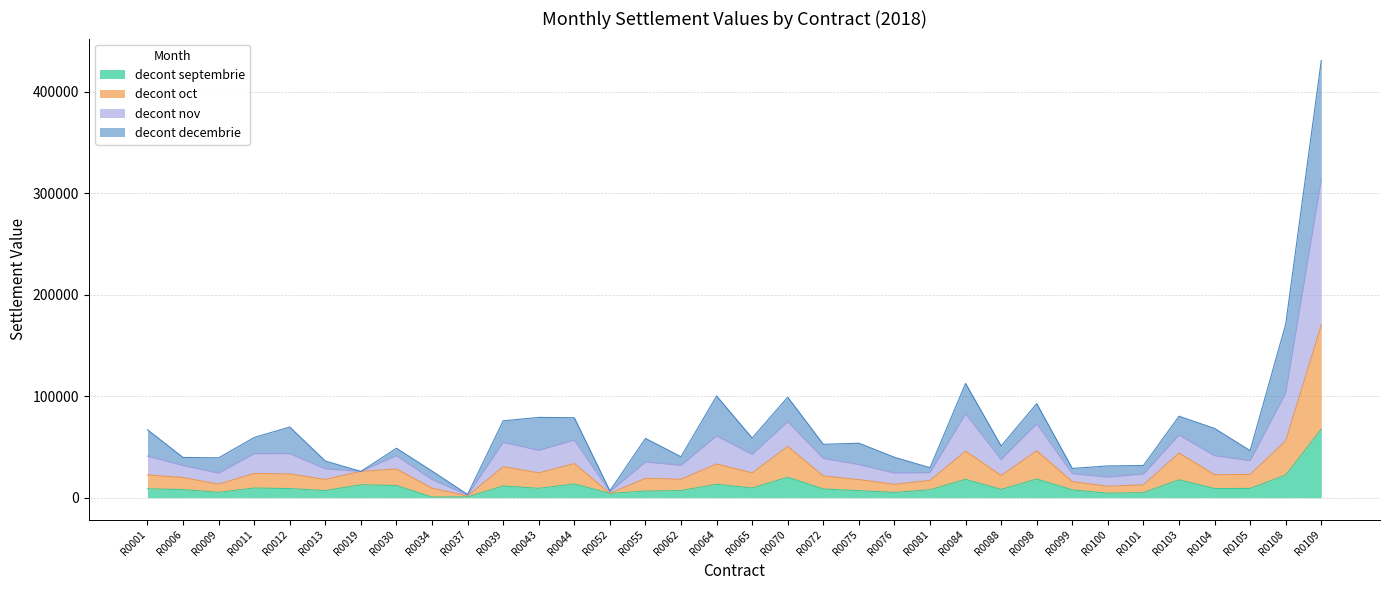

What is the smallest value displayed?

594.0